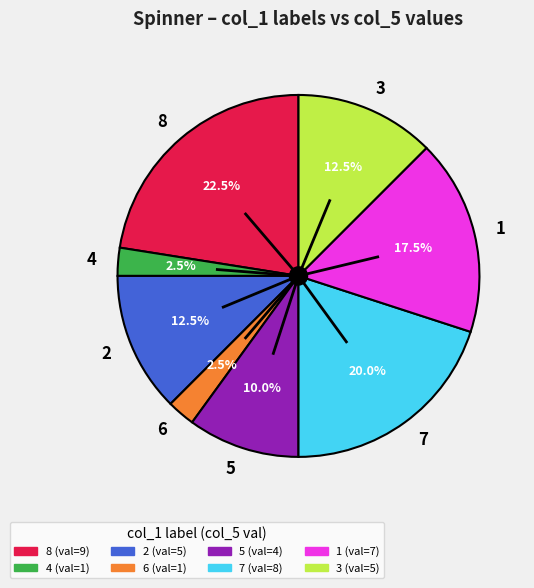

Combined, what portion of the pie is 8 and 2?

35.0%